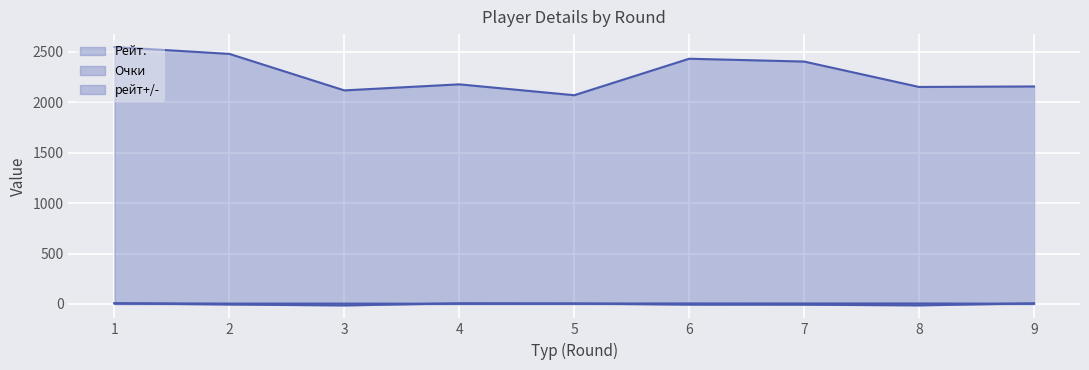

The Очки series shows 5.0 at 6. True or false?

True